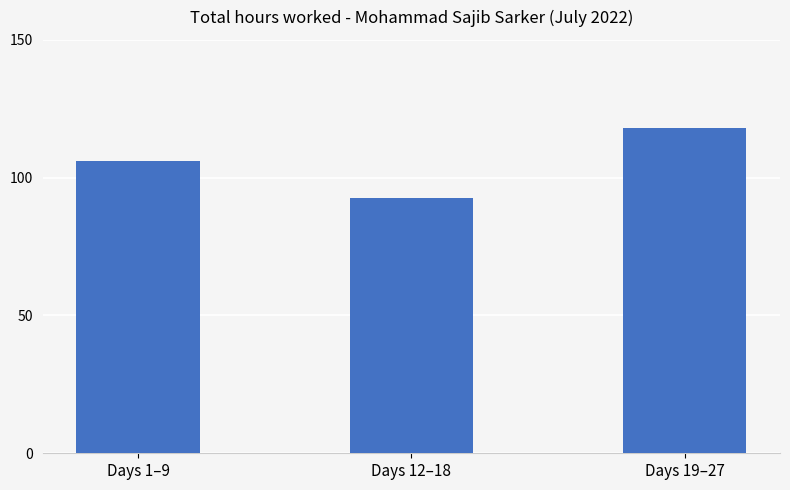

What is the label of the 3rd bar from the right?

Days 1–9